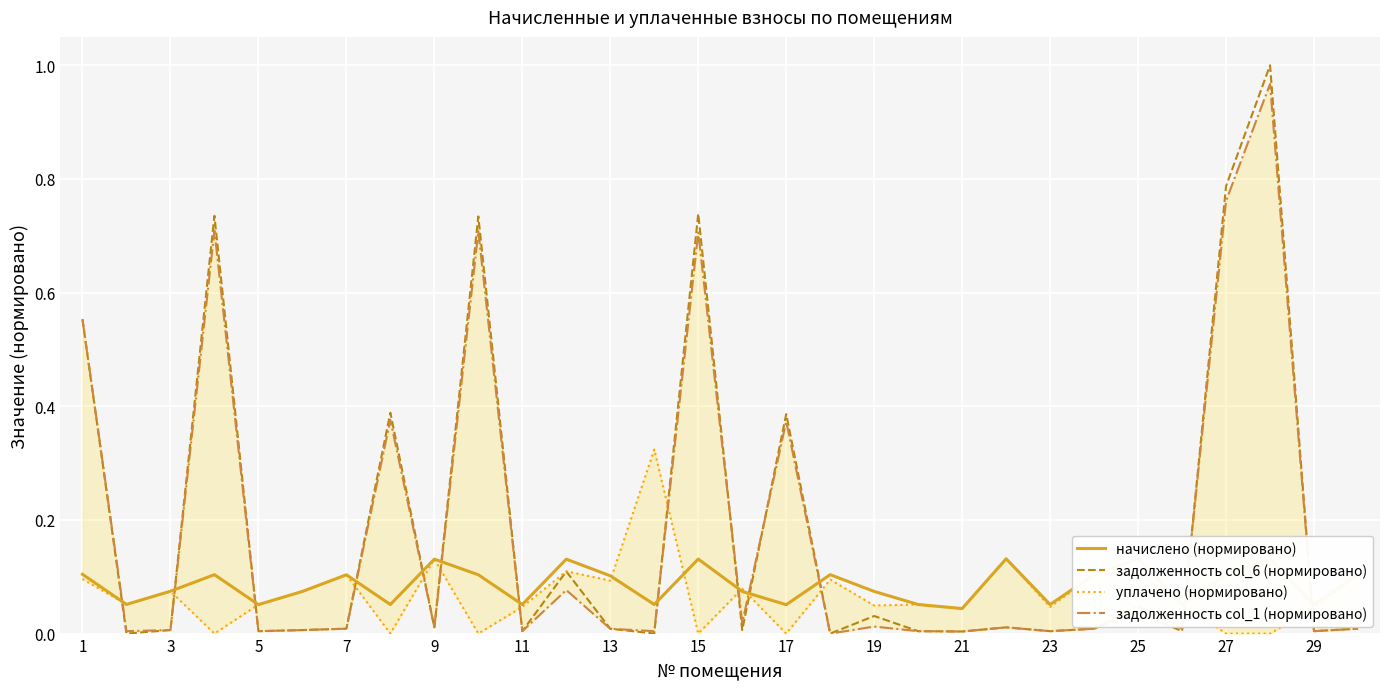

How many positive values does the задолженность col_1 (нормировано) series have?

29